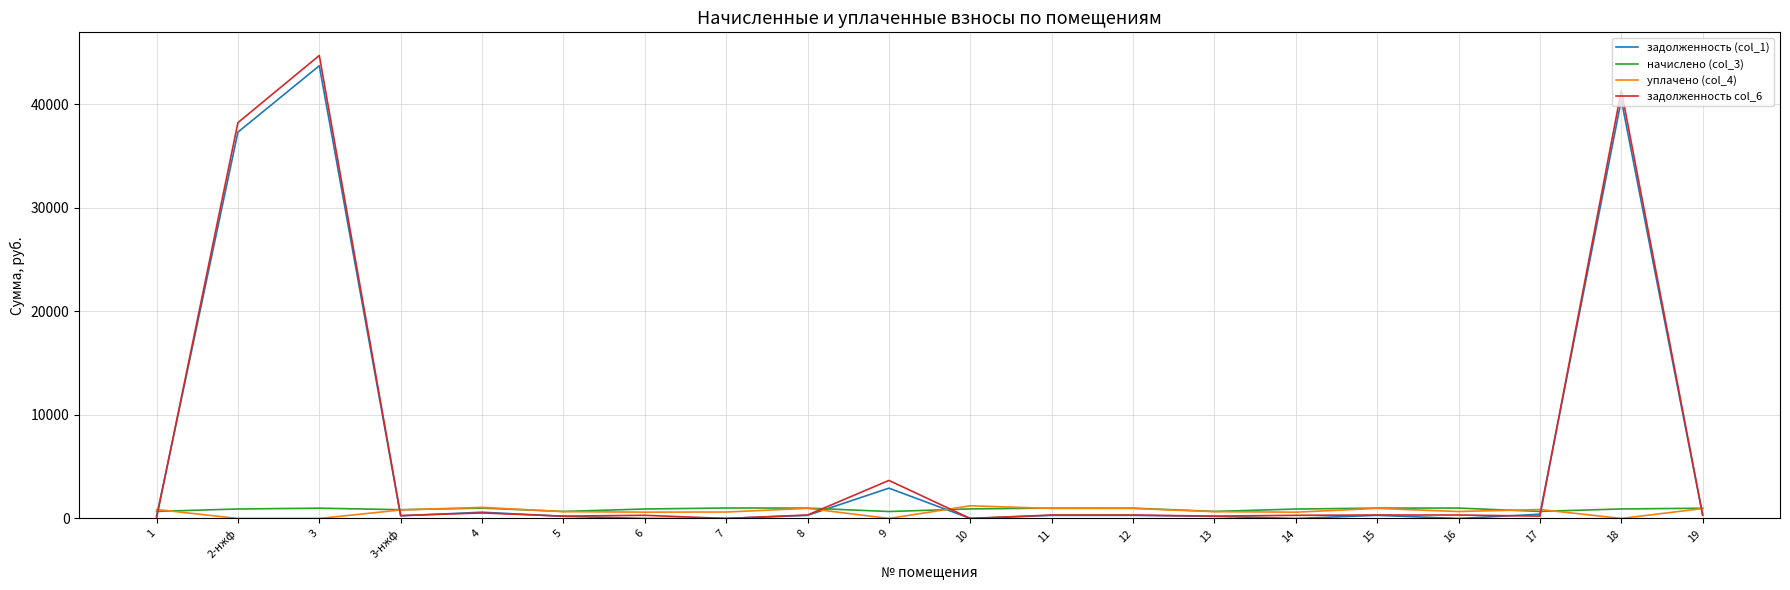

What are all the series names shown in the legend?

задолженность (col_1), начислено (col_3), уплачено (col_4), задолженность col_6